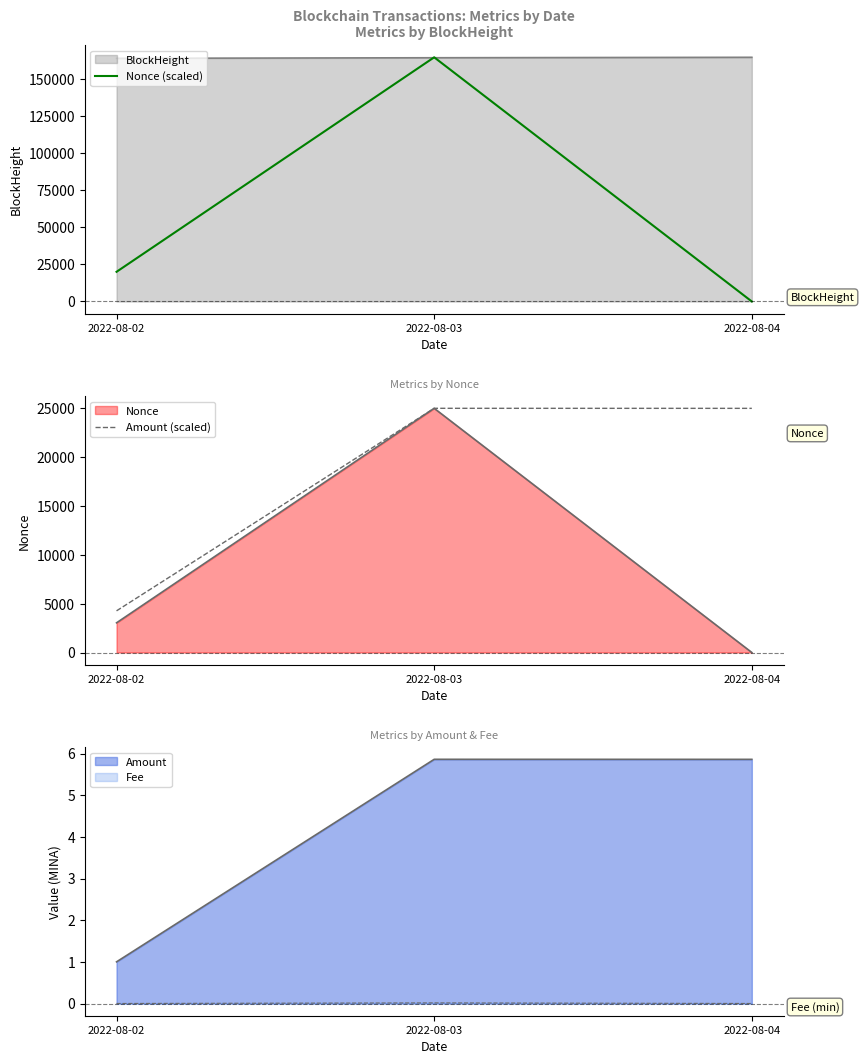

True or false: Nonce (scaled) has a value of 34220.6 at 2022-08-03.

False